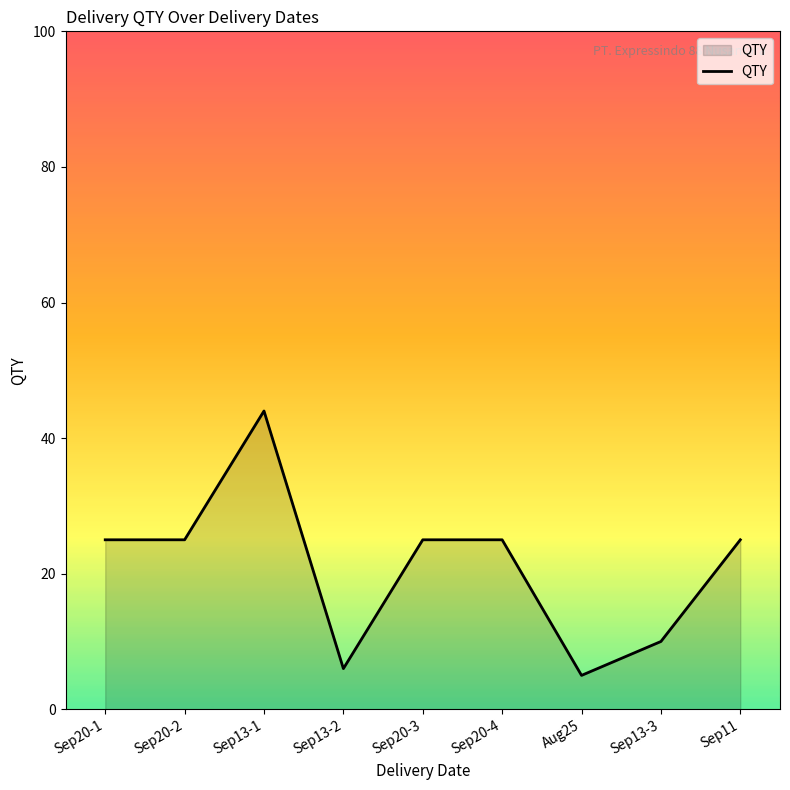

Approximately how many times larger is the value at Sep20-4 compared to Sep20-1?

1.0